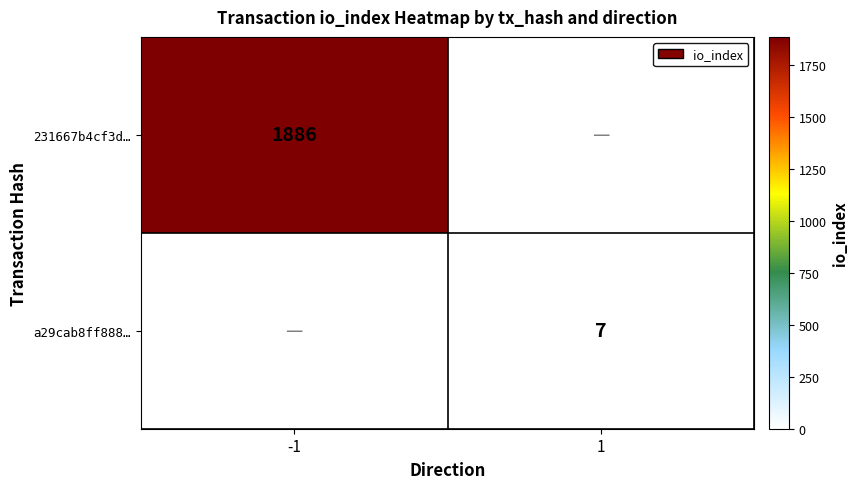

What is the maximum value shown in the chart?

1886.0